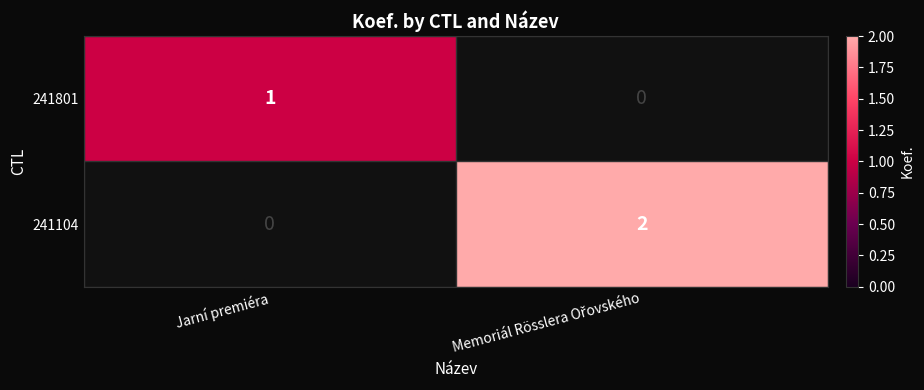

Is it true that 241104 equals 2.0 at Memoriál Rösslera Ořovského?

True